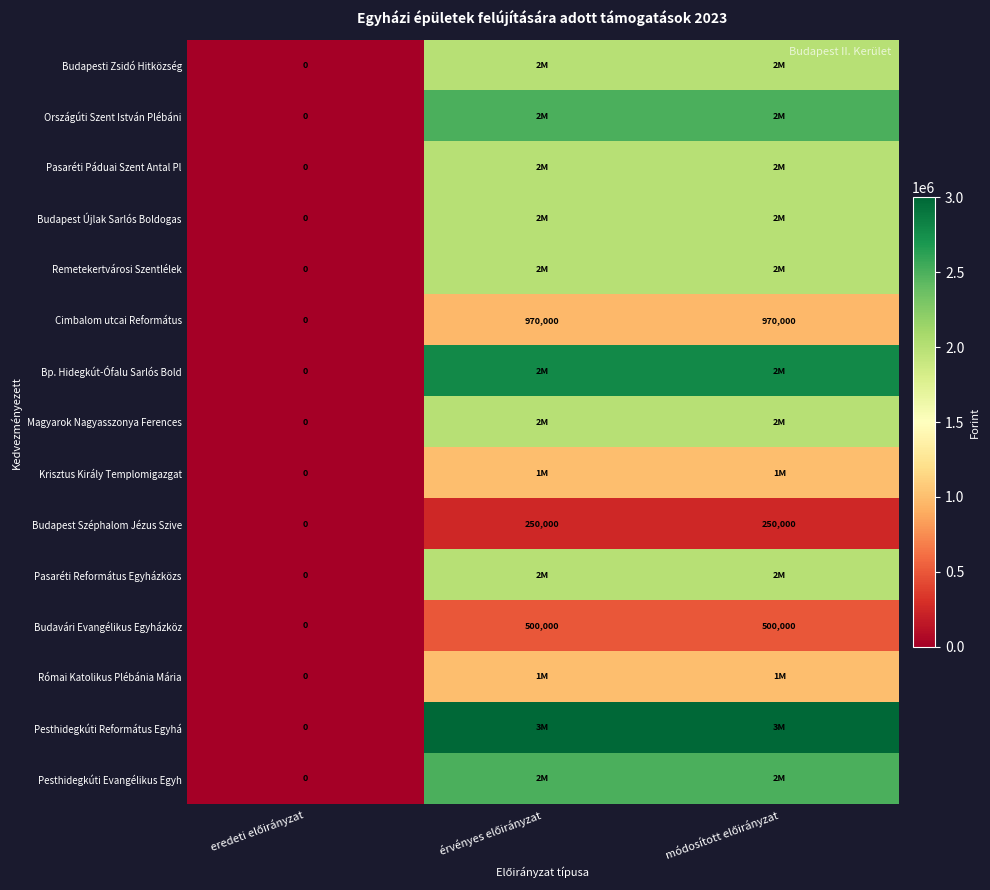

Which series changed the most between eredeti előirányzat and érvényes előirányzat?

Pesthidegkúti Református Egyhá